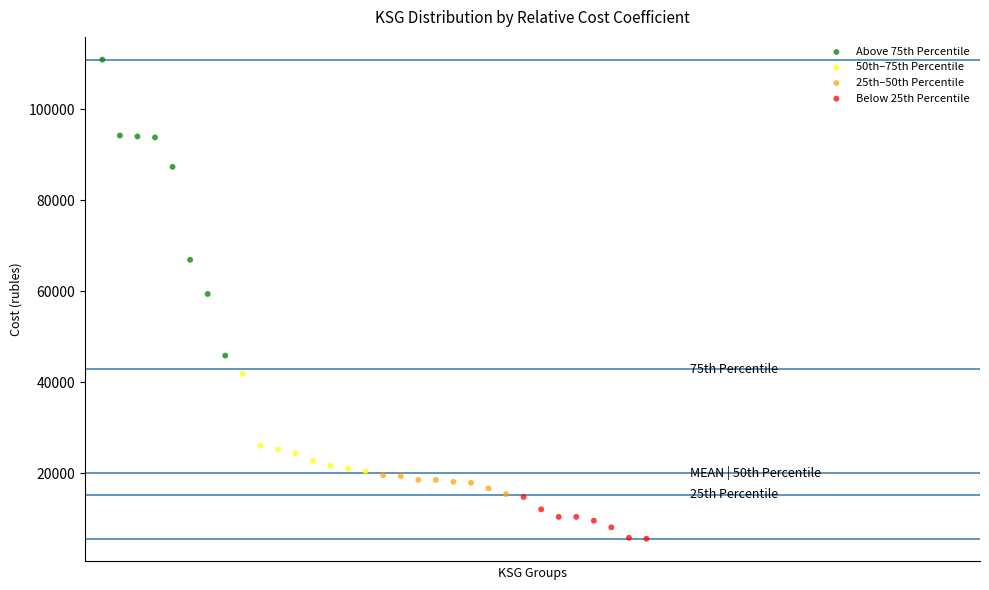

What are all the series names shown in the legend?

Above 75th Percentile, 50th–75th Percentile, 25th–50th Percentile, Below 25th Percentile